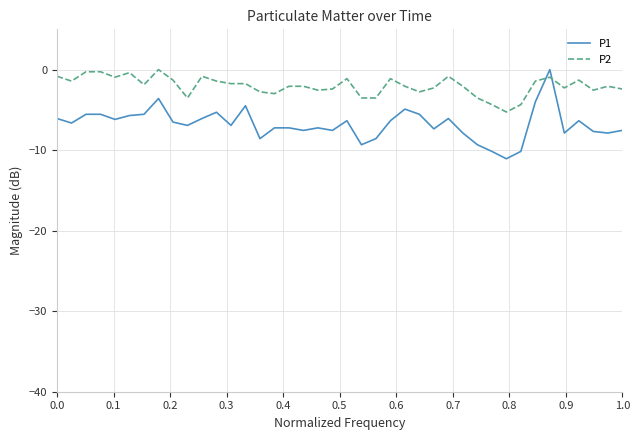

Rank the series by their average value, from highest to lowest.

P2, P1